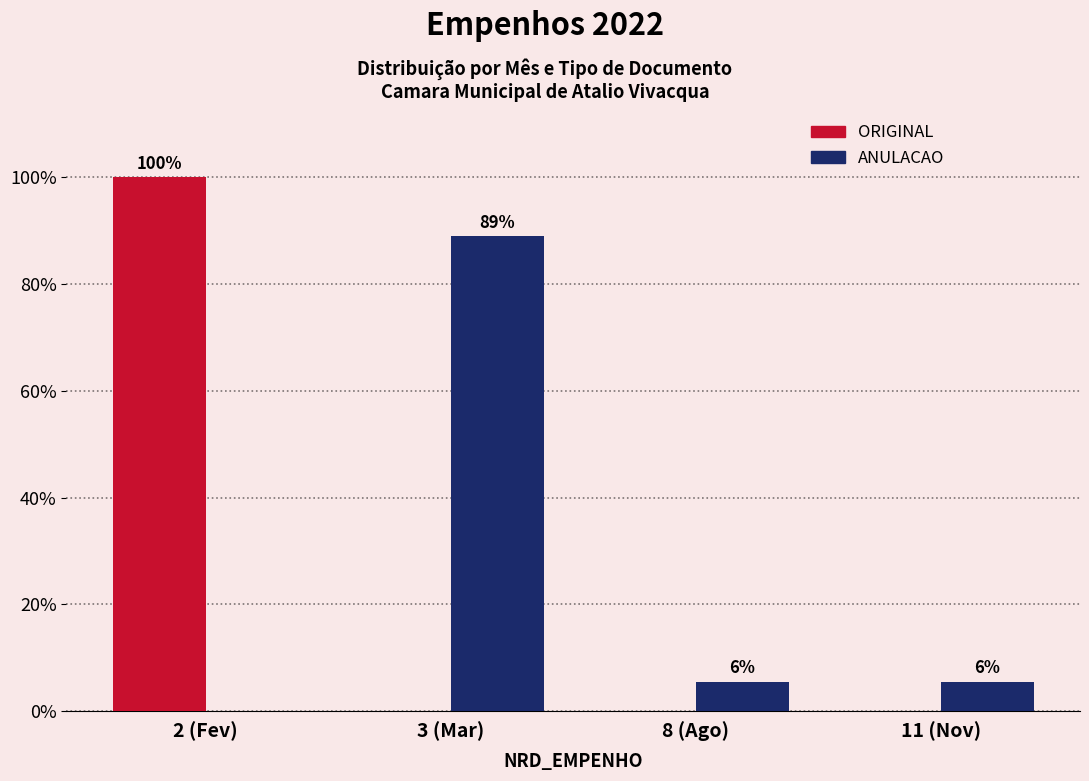

How many ORIGINAL values are between 0 and 100?

4